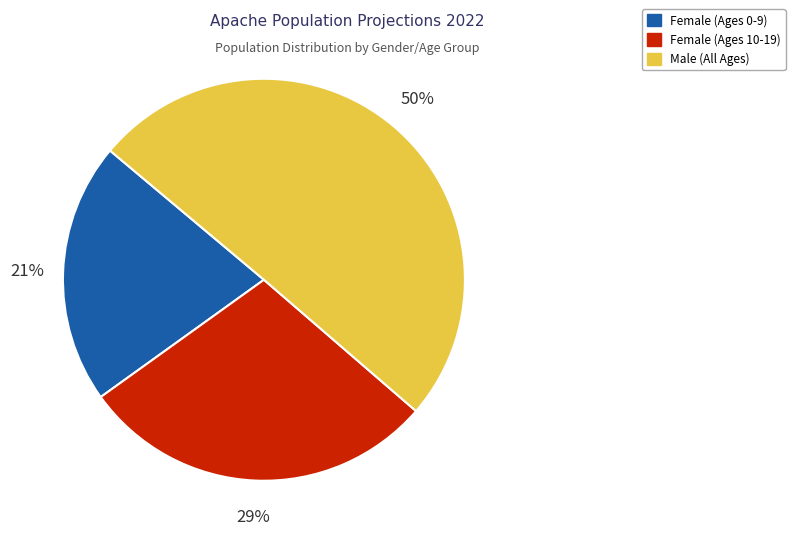

To the nearest percent, what is the average slice percentage?

33%